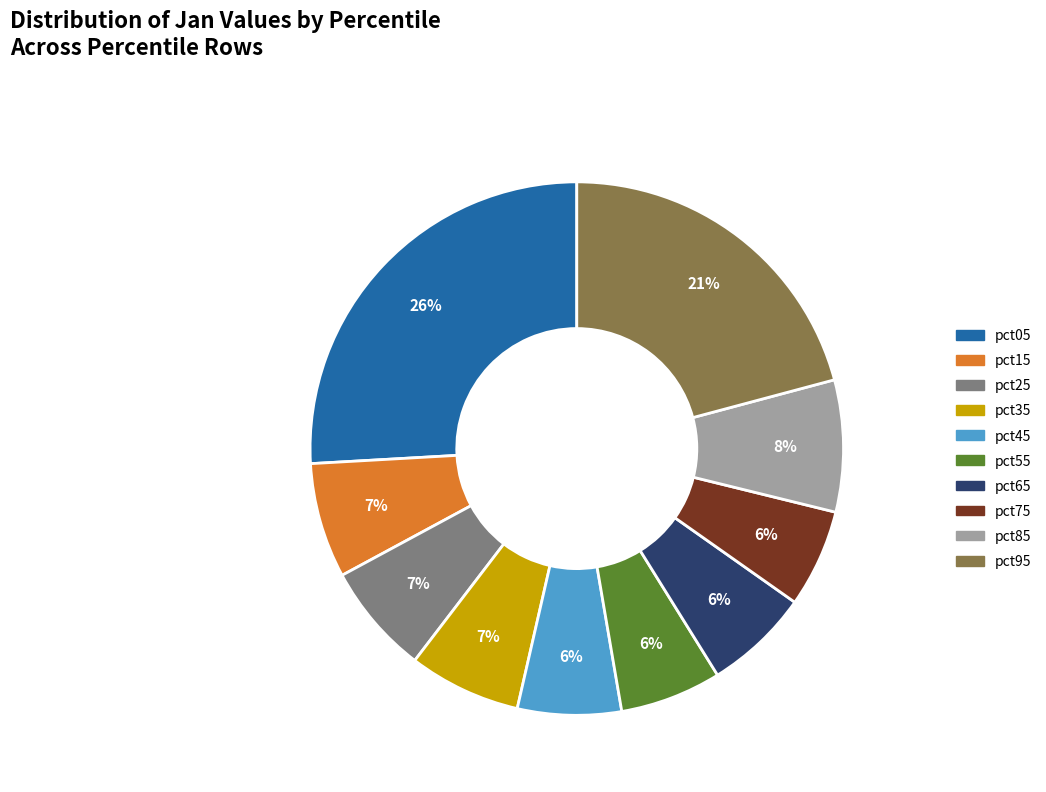

What percentage is the pct45 slice, to the nearest percent?

6%